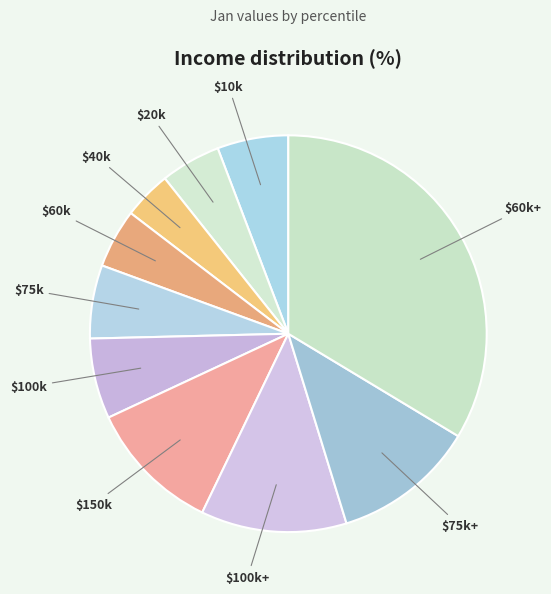

True or false: $10k accounts for 6% of the total.

True